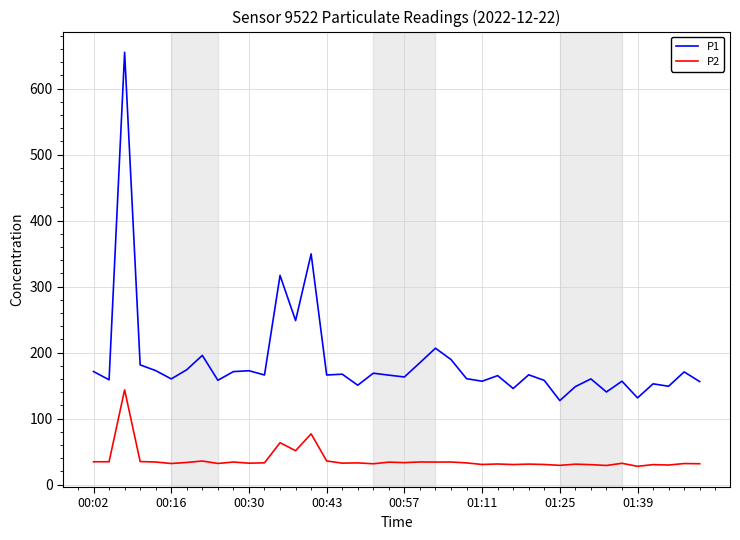

What is the maximum value for P1?

655.0